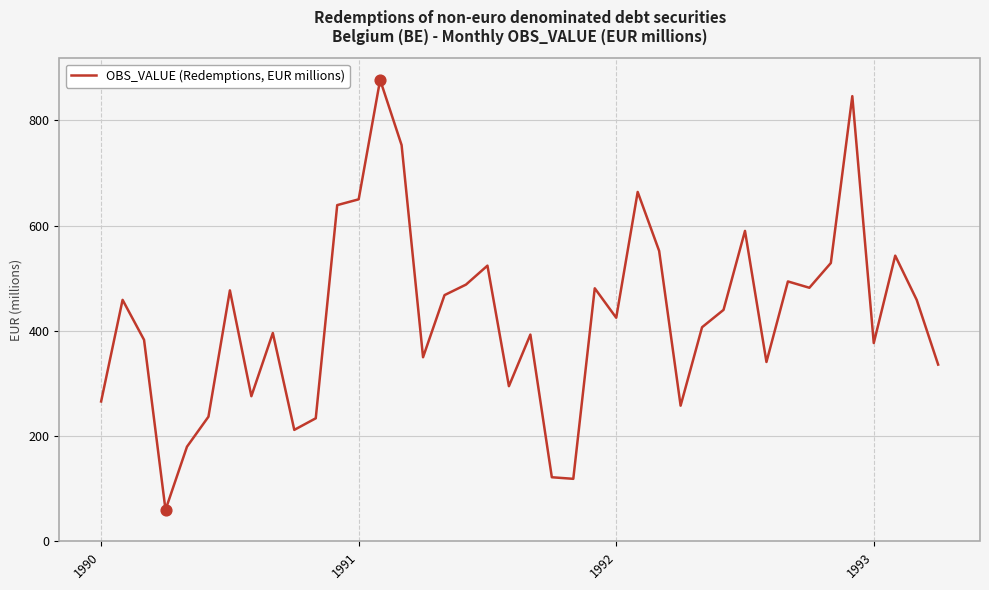

What is the difference between the maximum and minimum values?

817